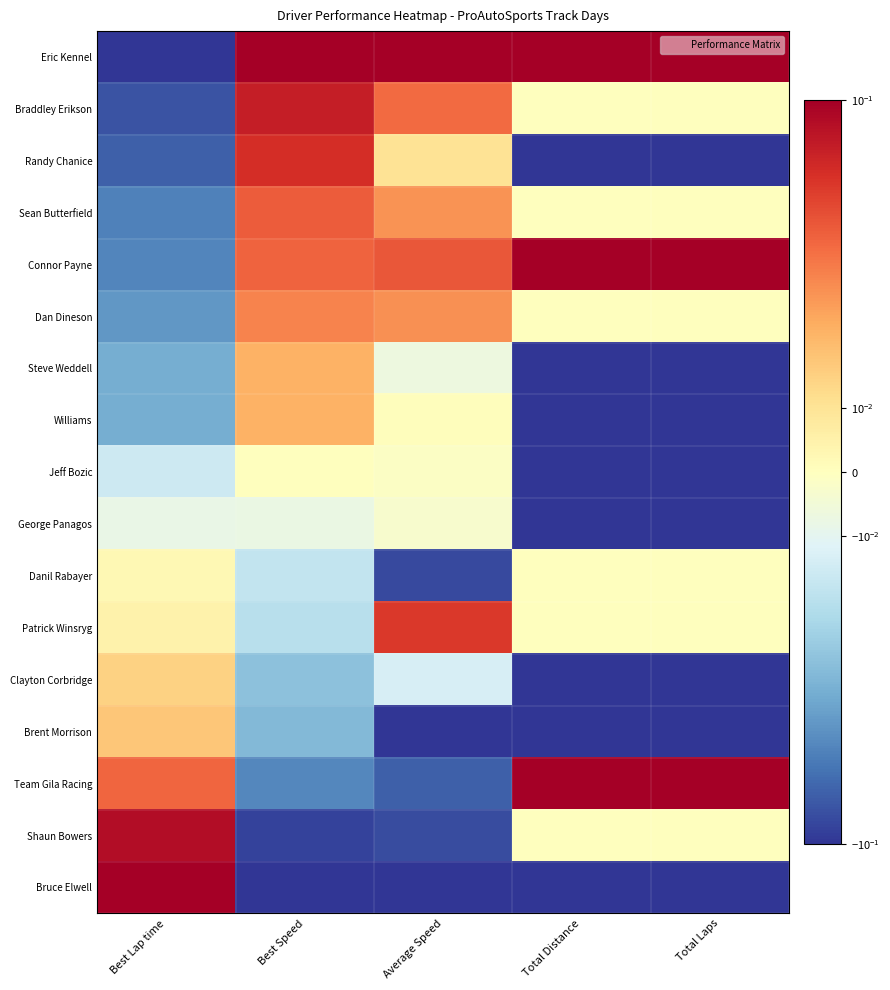

Which category has the highest value across all series?

Best Lap time